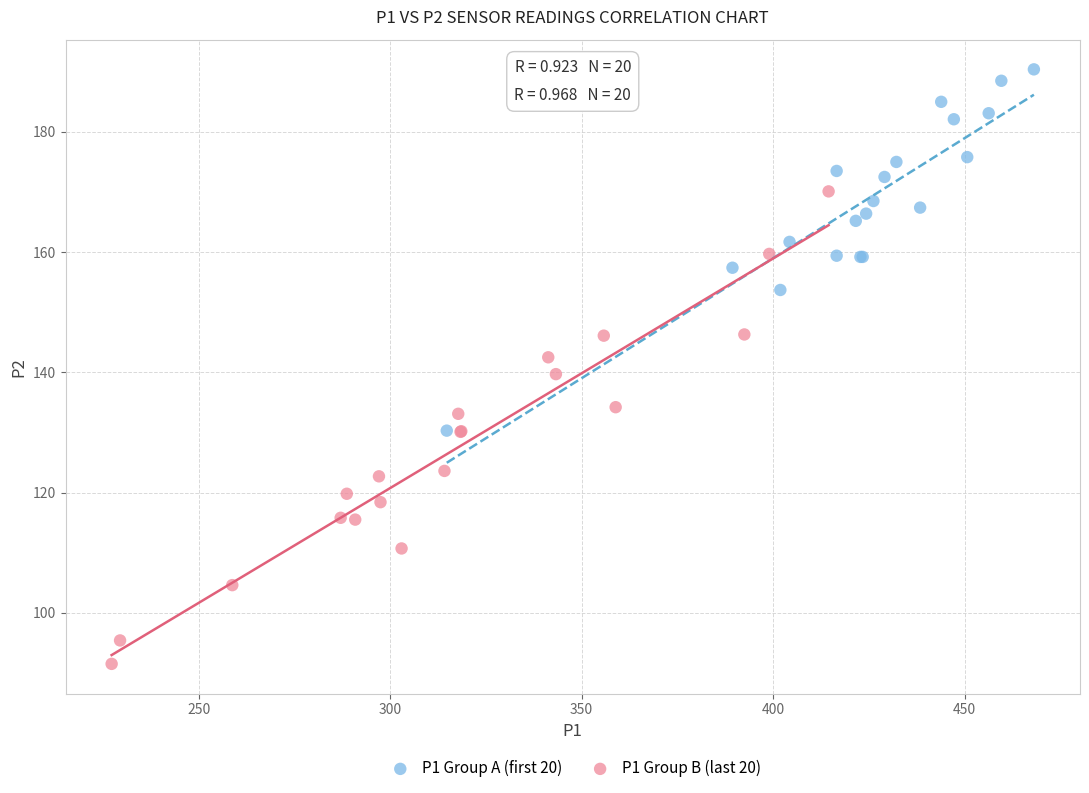

Which series contains the highest Y value?

P1 Group A (first 20)